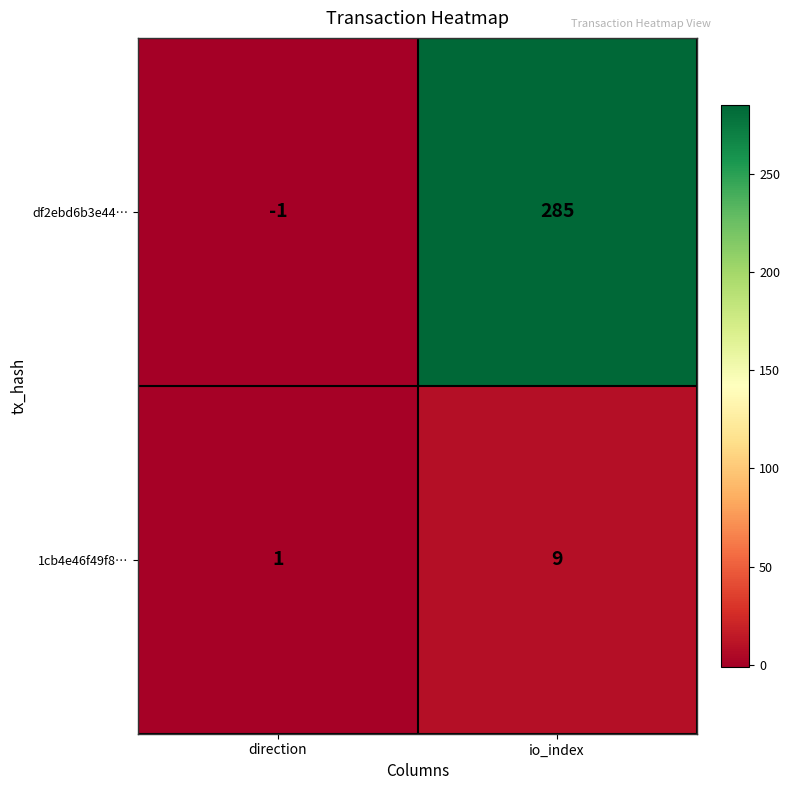

What is the total value across all series at io_index?

294